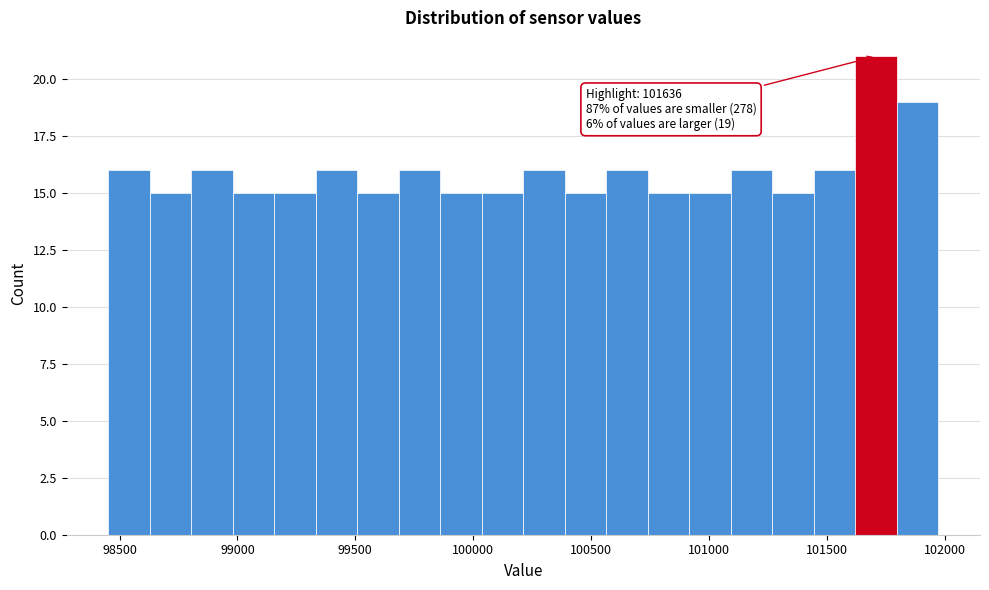

Around what value on the x-axis is the tallest bar? Give the approximate position of its centre, as read against the axis.

101700